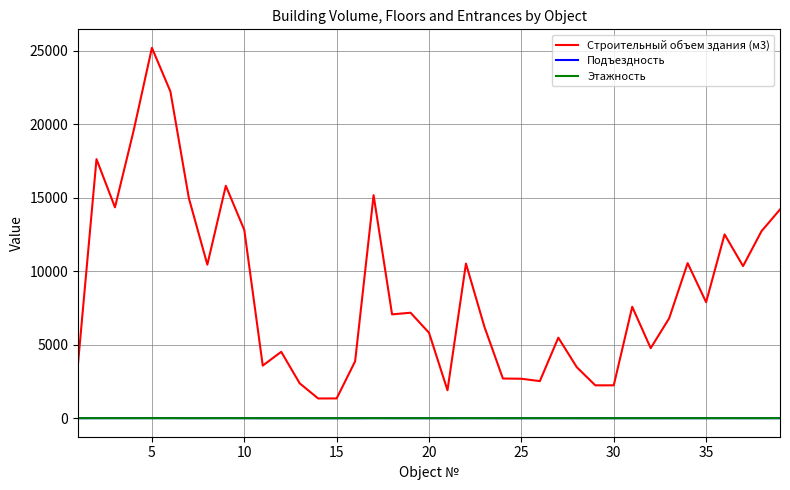

True or false: Подъездность and Строительный объем здания (м3) intersect in this chart.

False